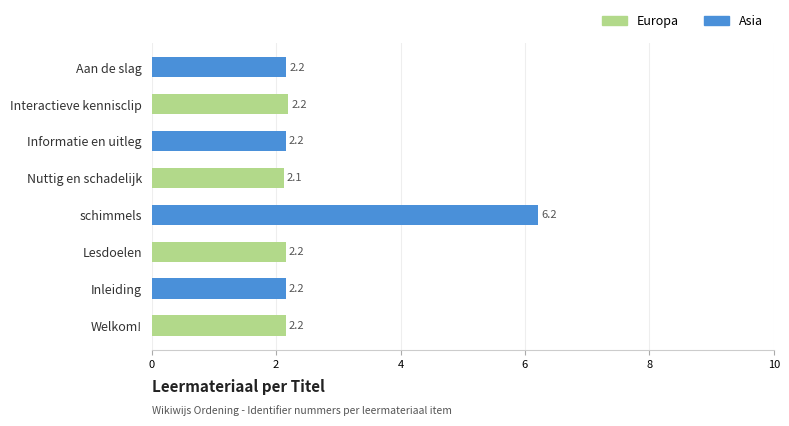

How many data points in Asia are above 2?

4